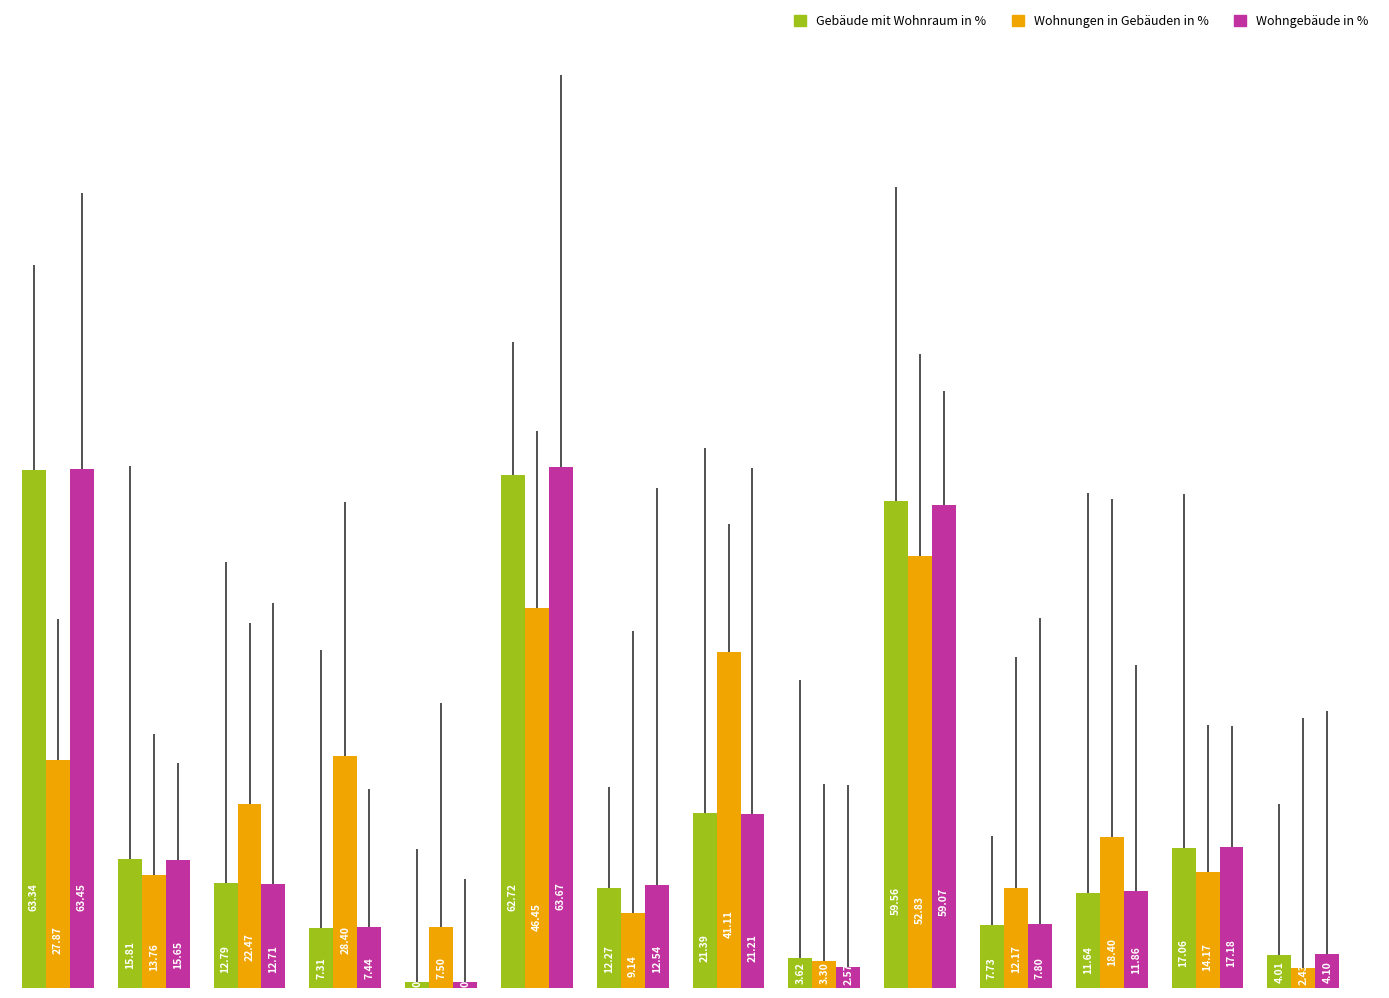

Which series has the largest range (max minus min)?

Wohngebäude in %